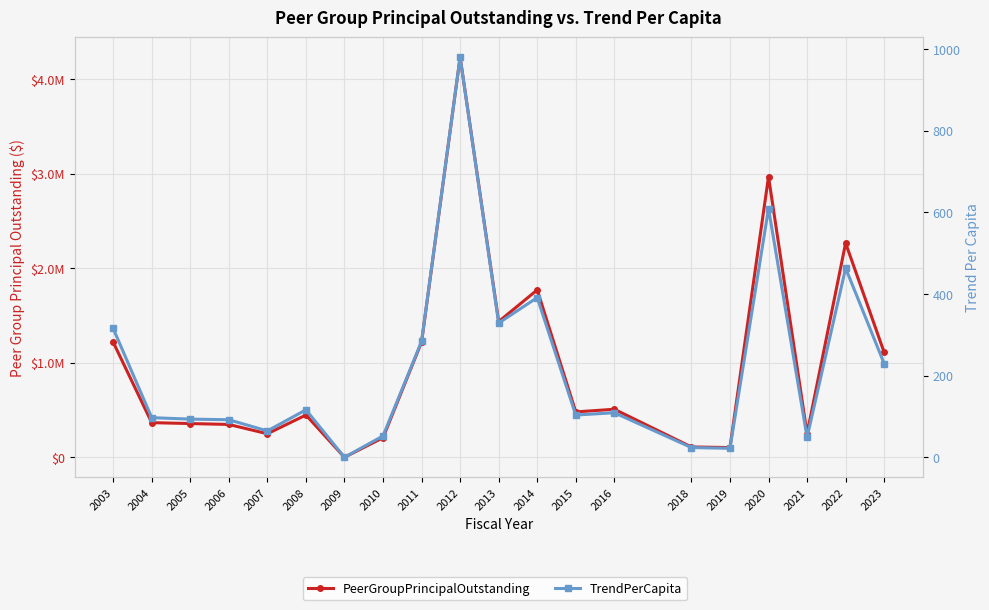

Is the value of PeerGroupPrincipalOutstanding at 2006 greater than the value of TrendPerCapita at 2019?

Yes